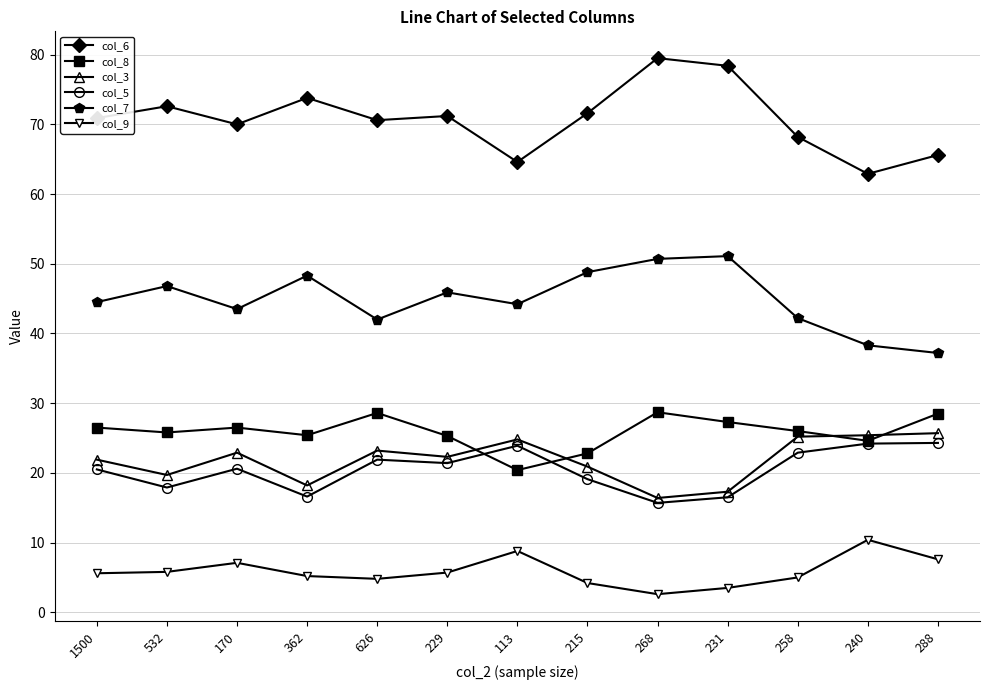

True or false: col_9 and col_7 cross at least once.

False